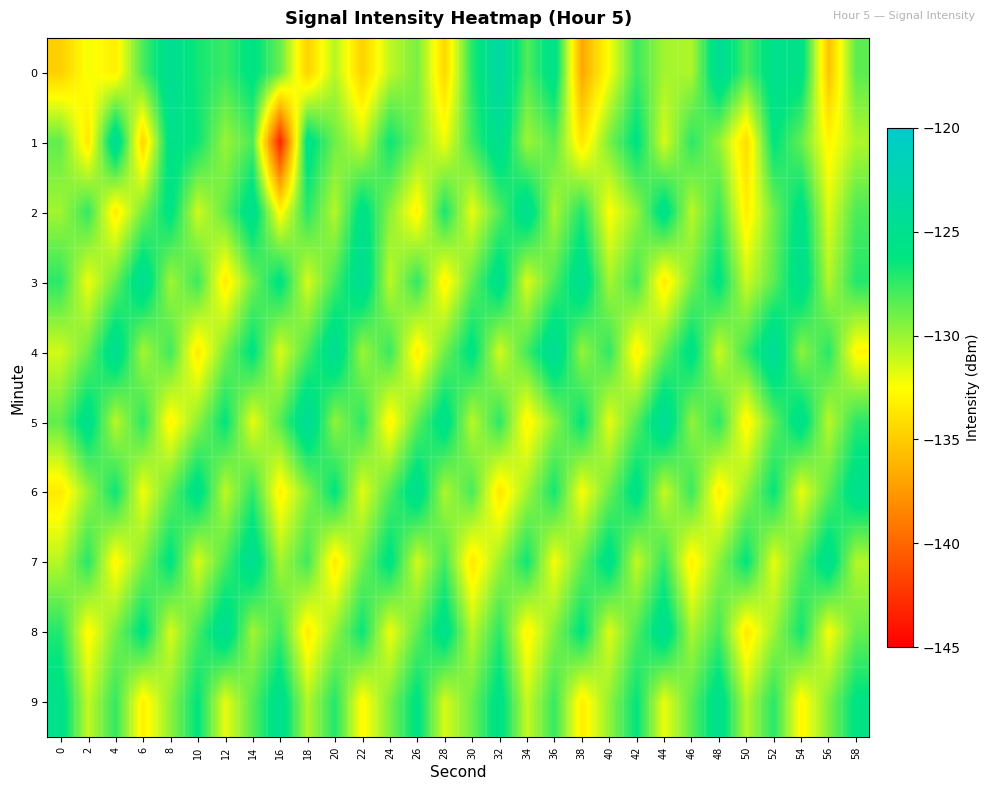

Which label corresponds to the smallest value in the chart?

16